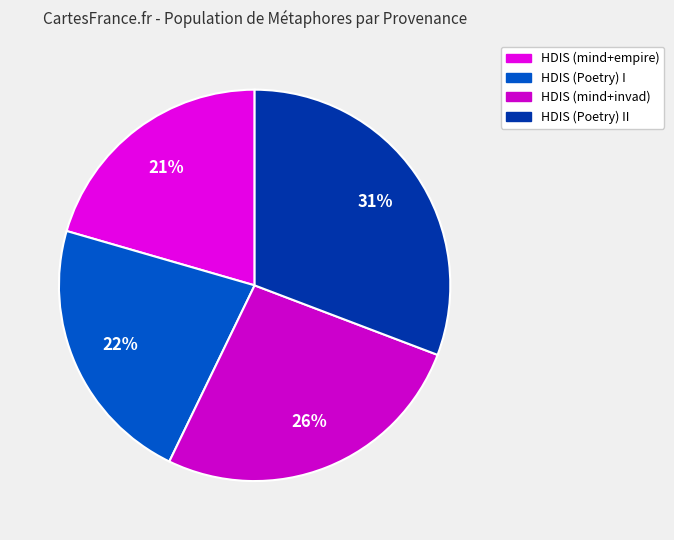

Is there any slice that represents more than half of the pie?

No